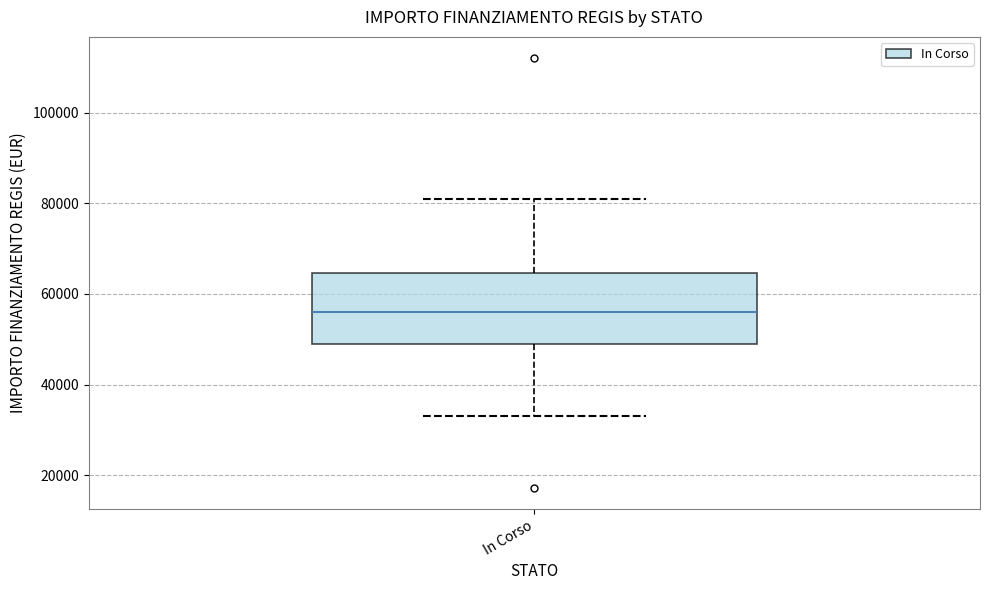

Transcribe this box plot: give where the median line is, the range the box spans, and where the two whiskers end, as read against the y-axis. The values are not printed on the chart, so give them approximately, as read against the axis.

median 56000, box 50000 to 64000, whiskers 32000 to 80000